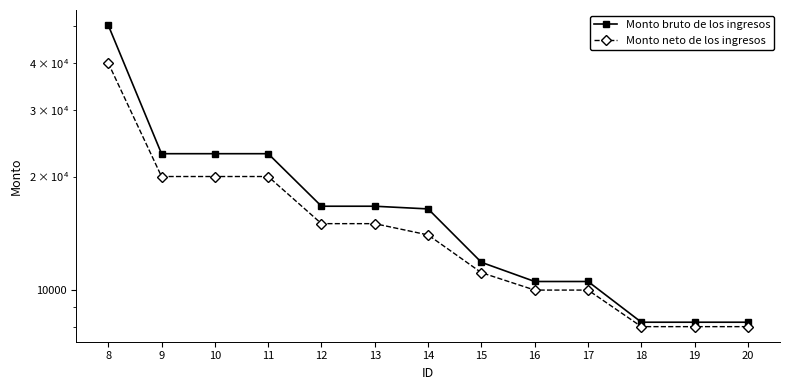

Is it true that Monto neto de los ingresos equals 24542.2 at 14?

False